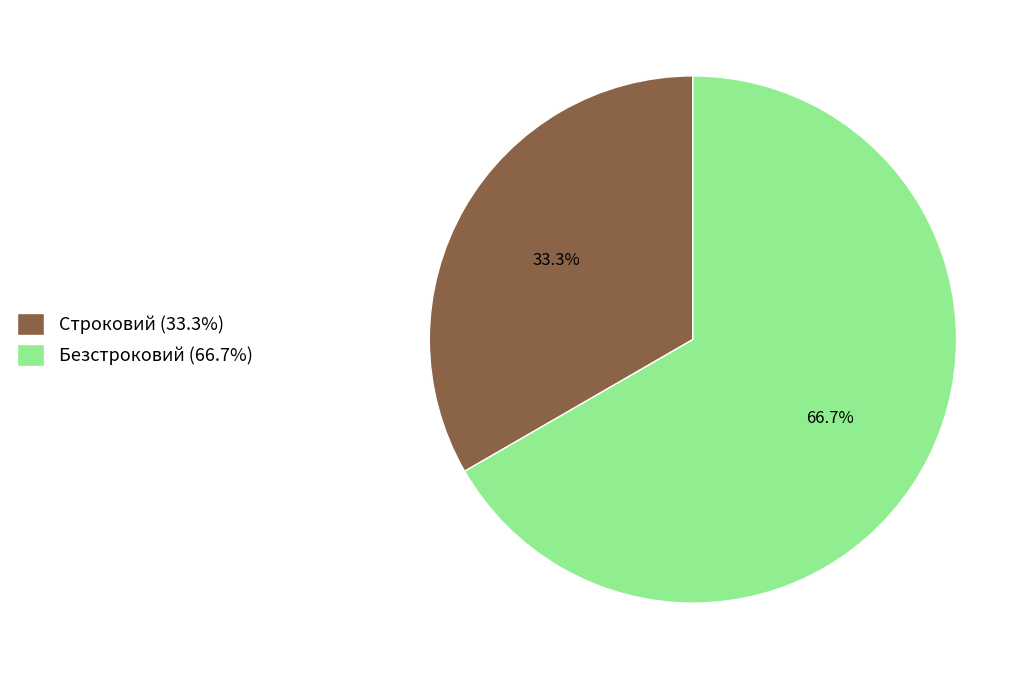

Is there a majority slice in this chart?

Yes